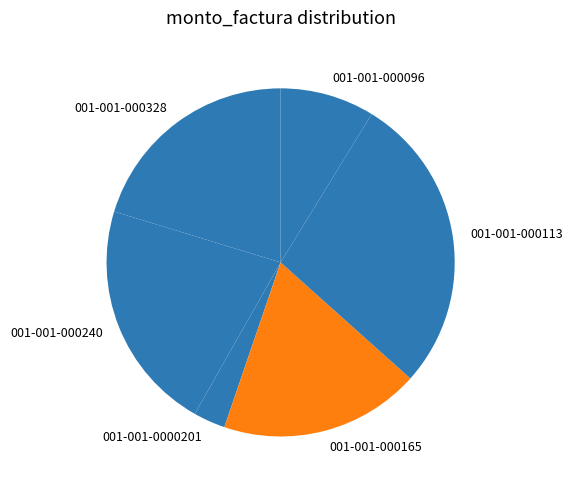

Between 001-001-000113 and 001-001-000240, which is larger?

001-001-000113